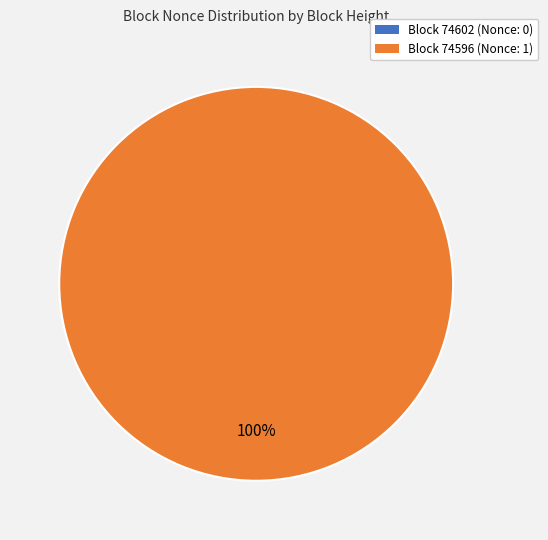

Which category has the biggest portion of the pie?

74596